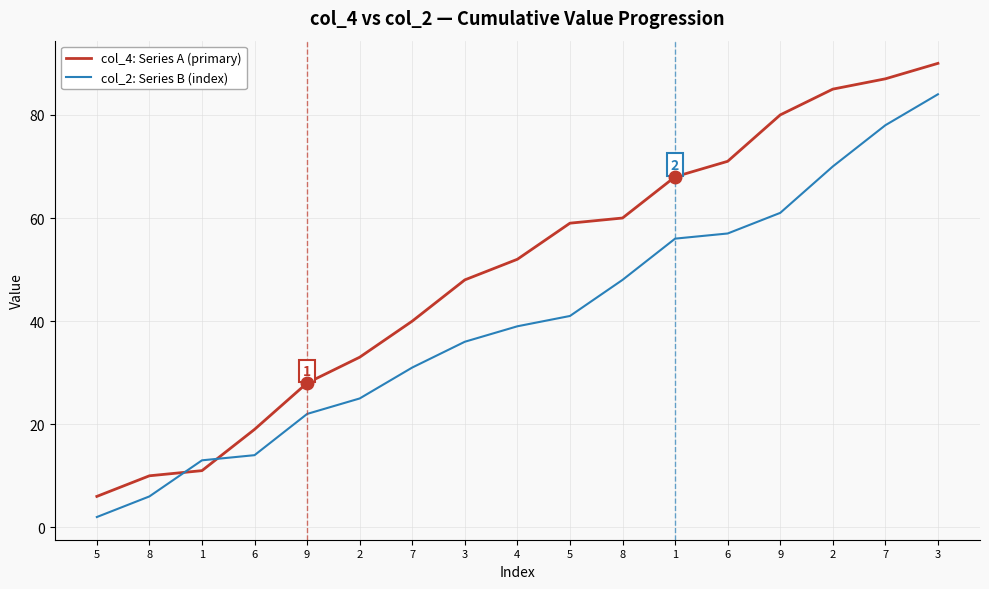

What is the maximum value shown in the chart?

90